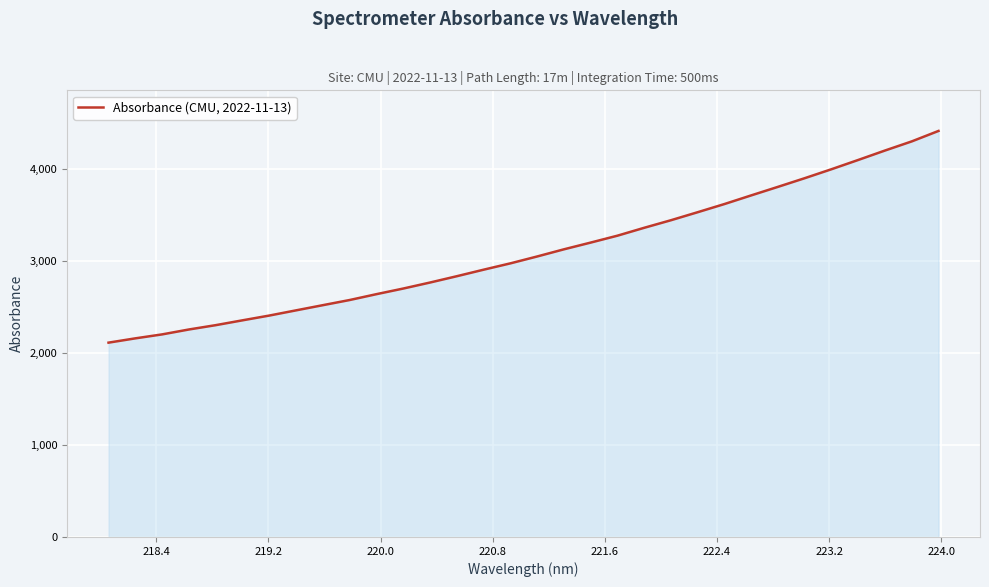

What is the smallest value displayed?

2114.2